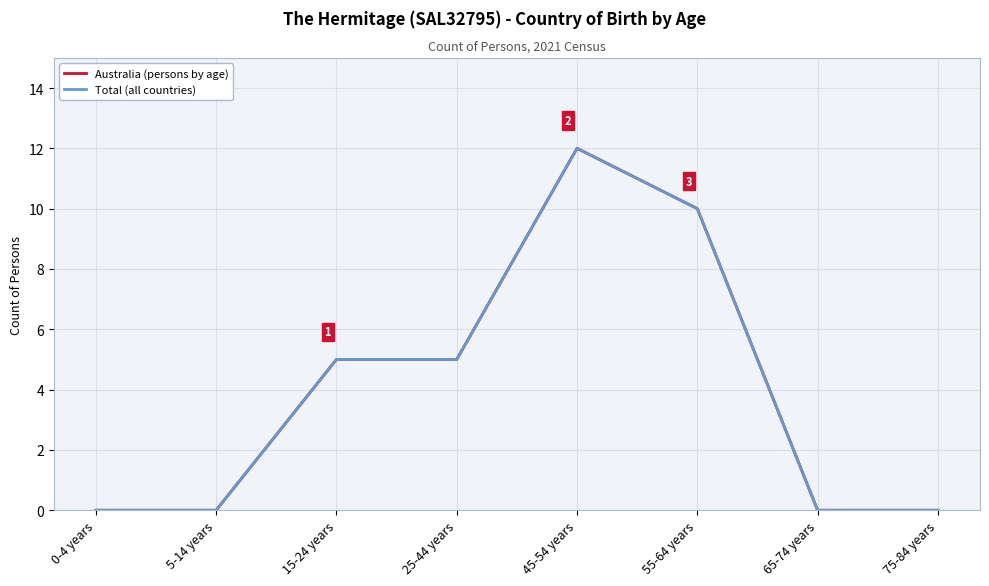

Reading left to right, list all the values displayed in this chart.

Australia (persons by age): 0-4 years=0	5-14 years=0	15-24 years=5	25-44 years=5	45-54 years=12	55-64 years=10	65-74 years=0	75-84 years=0
Total (all countries): 0-4 years=0	5-14 years=0	15-24 years=5	25-44 years=5	45-54 years=12	55-64 years=10	65-74 years=0	75-84 years=0